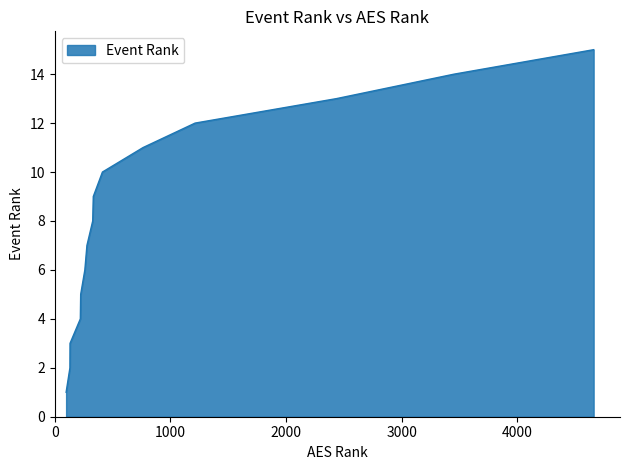

What is the maximum value shown in the chart?

15